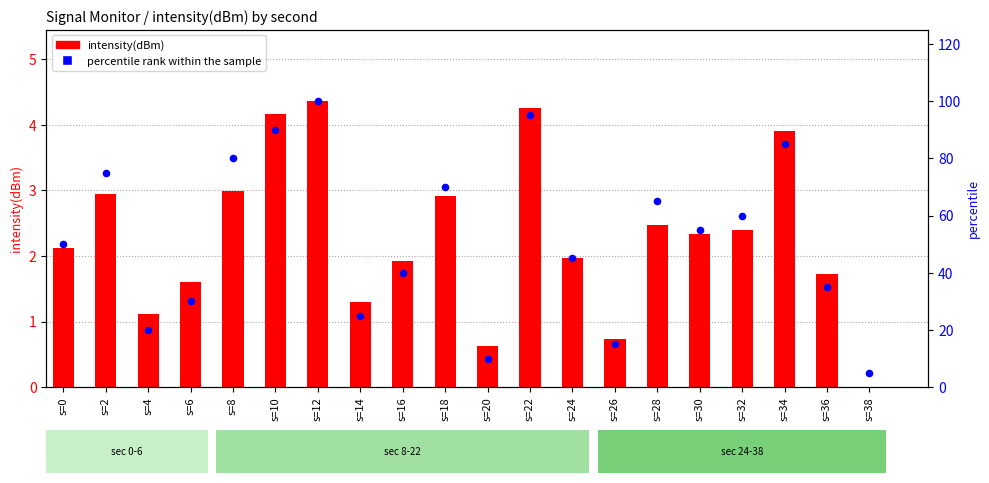

Which series contains the lowest Y value?

intensity(dBm)